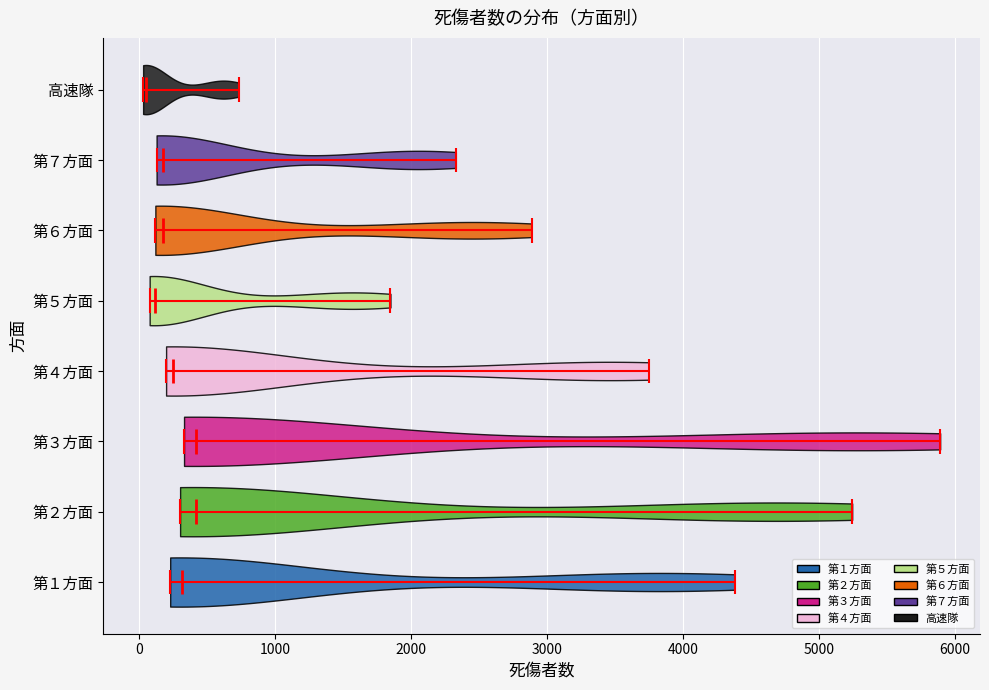

Where does the median line of the violin for 第５方面 sit on the x-axis? The values are not printed on the chart, so give them approximately, as read against the axis.

100